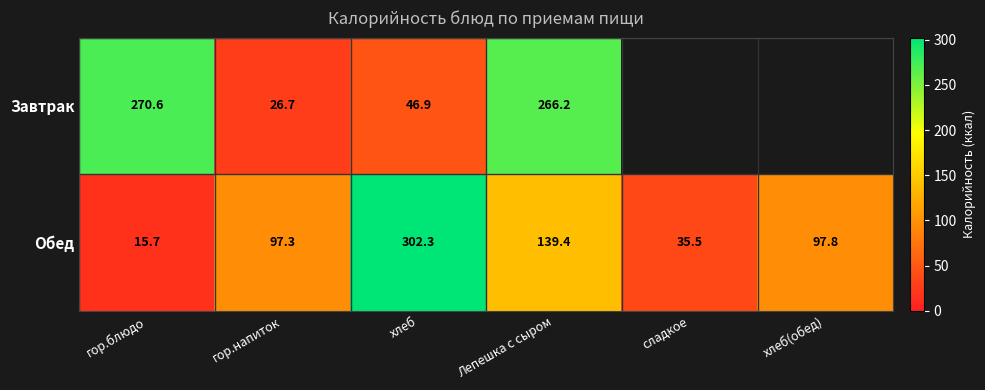

At which category is the sum across all series the highest?

Лепешка с сыром